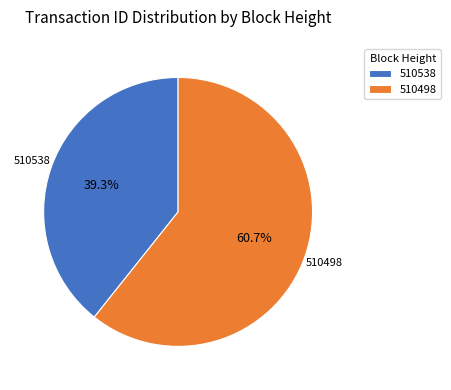

What is the majority slice?

510498